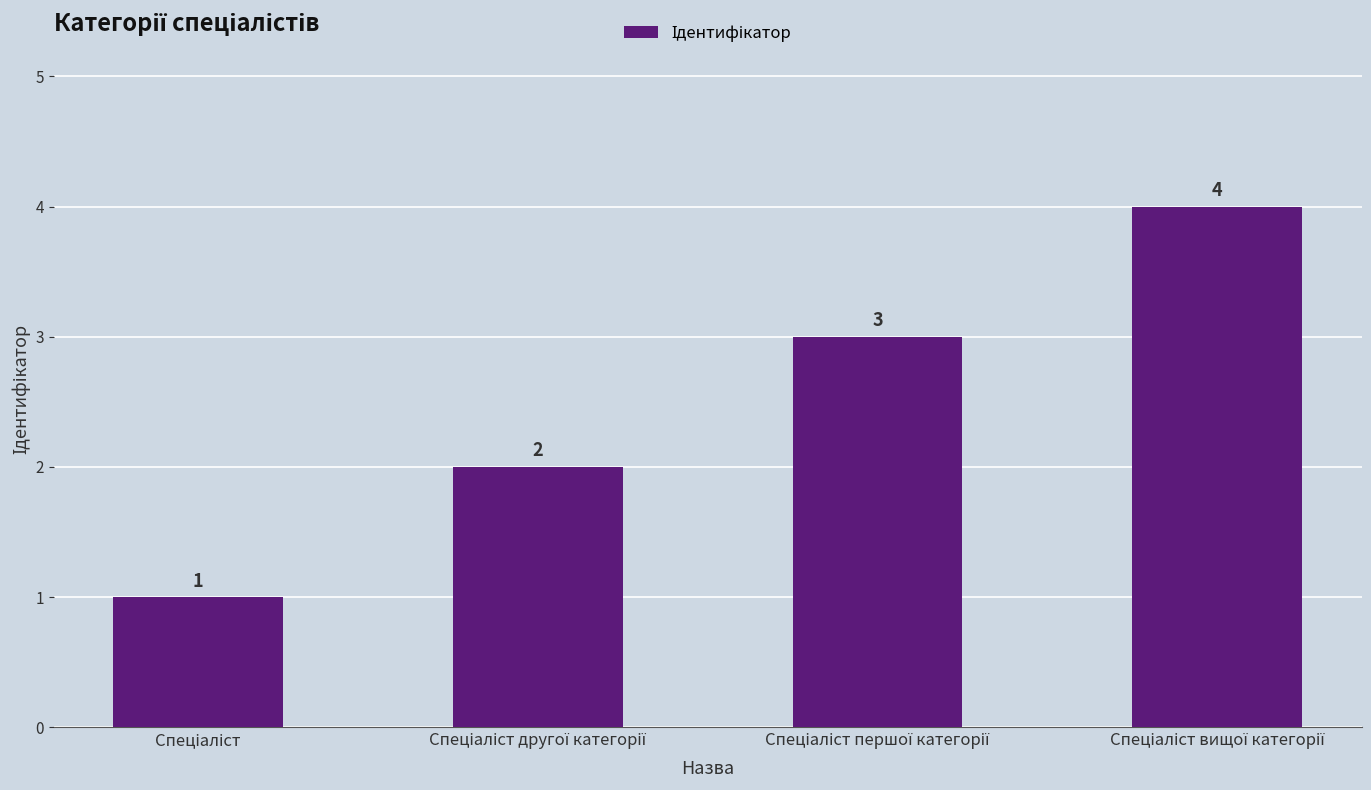

Count the values in the range 2 to 4.

3